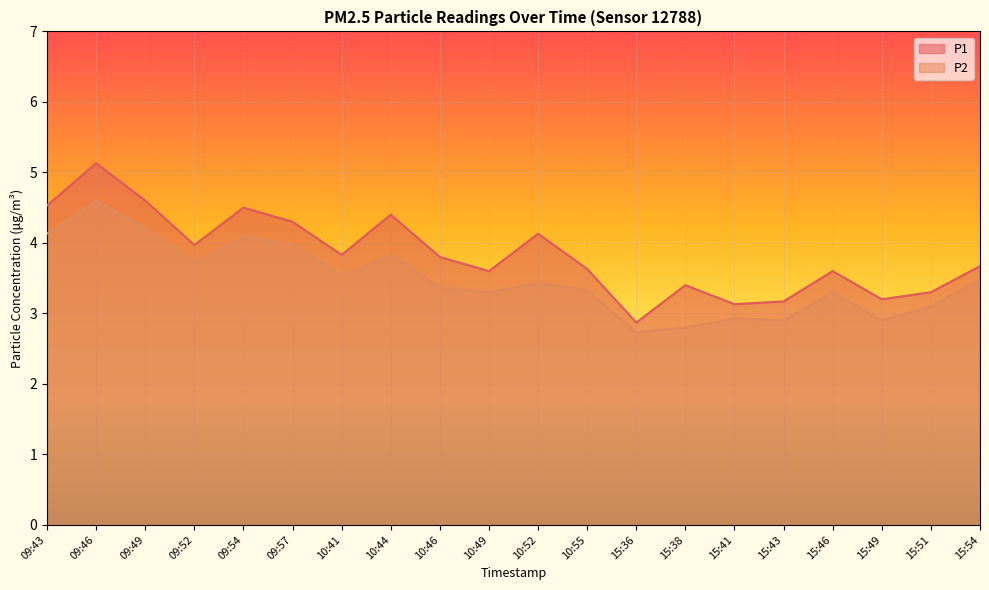

What is the difference between the P1 values at 15:43 and 09:49?

1.4